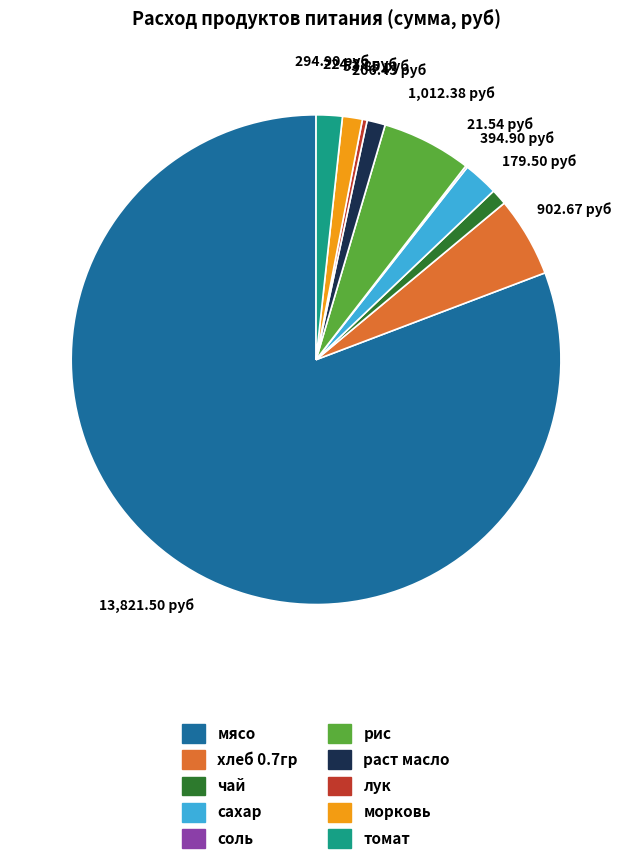

Which category has the biggest portion of the pie?

мясо